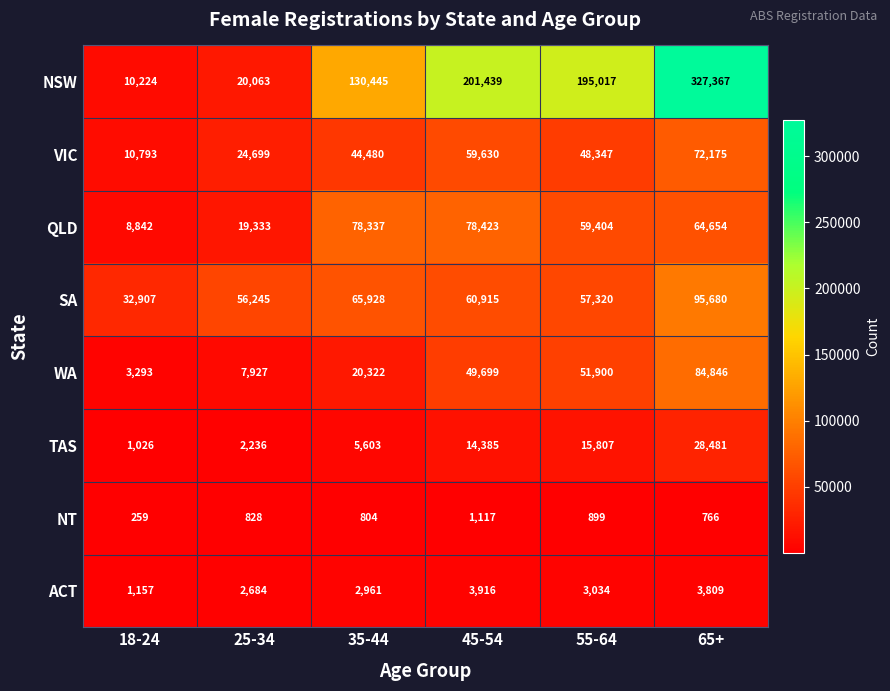

How many data points does each series have?

6